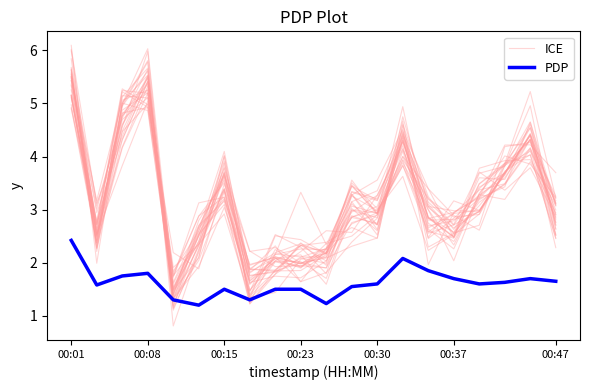

Count the number of data series in this chart.

2